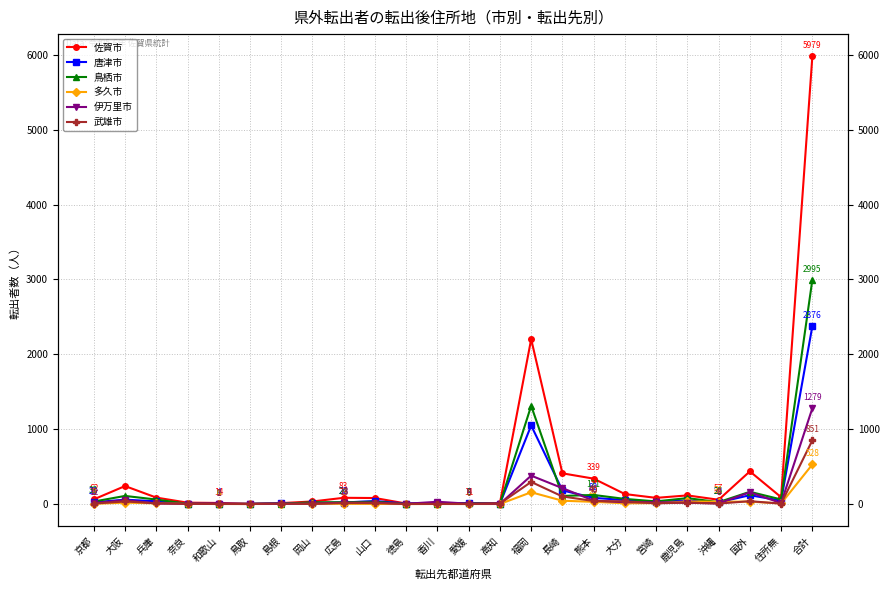

Which series ends up on top after the final intersection of 鳥栖市 and 伊万里市?

鳥栖市